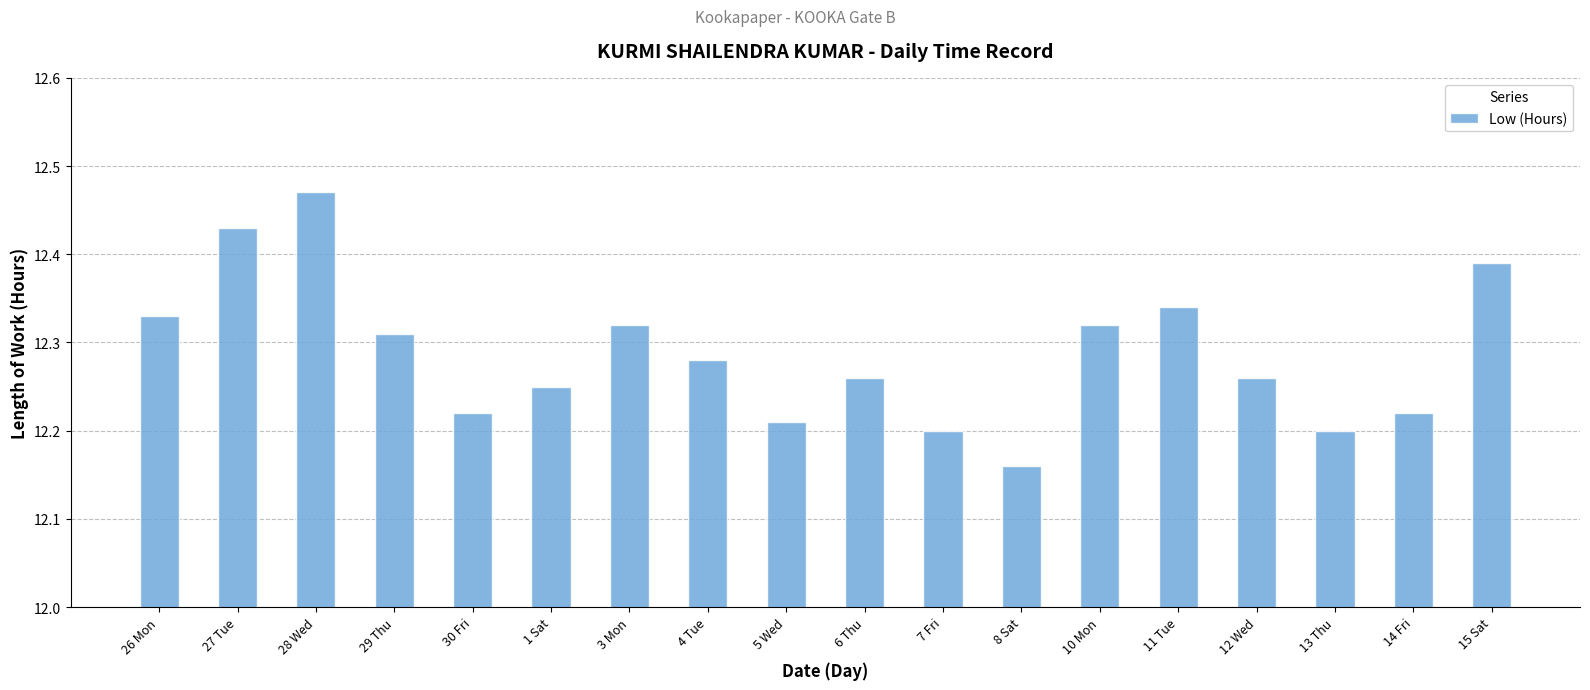

At which label is the value closest to 12?

8 Sat